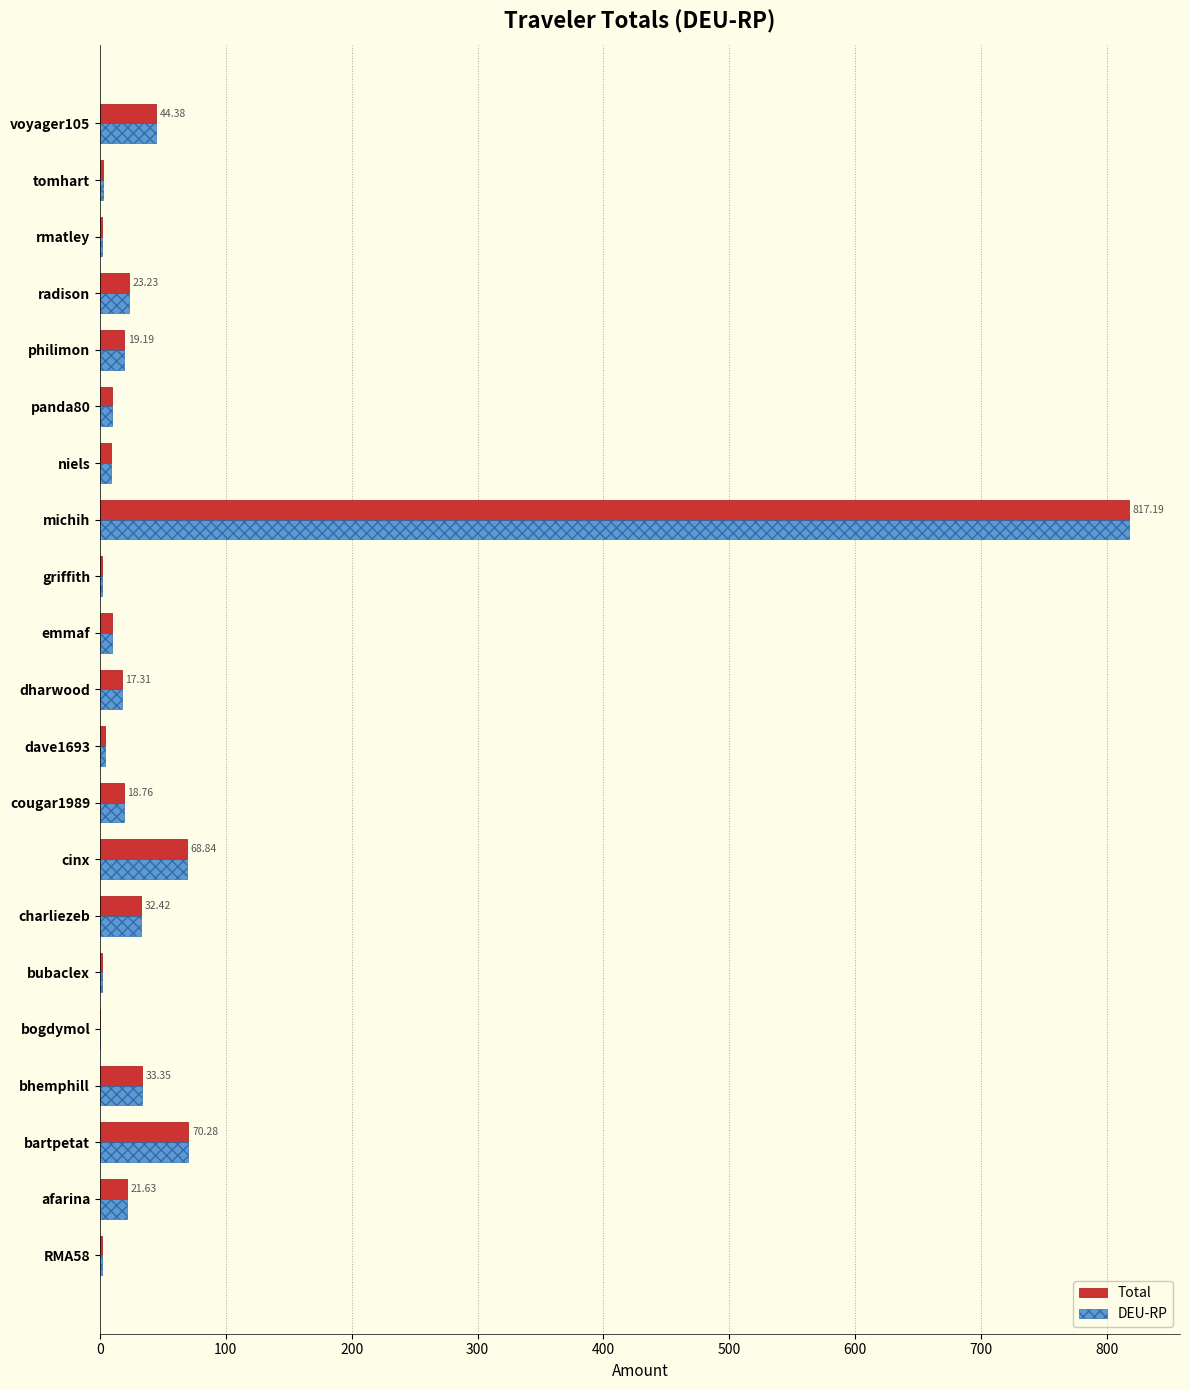

At which category is the sum across all series the highest?

michih